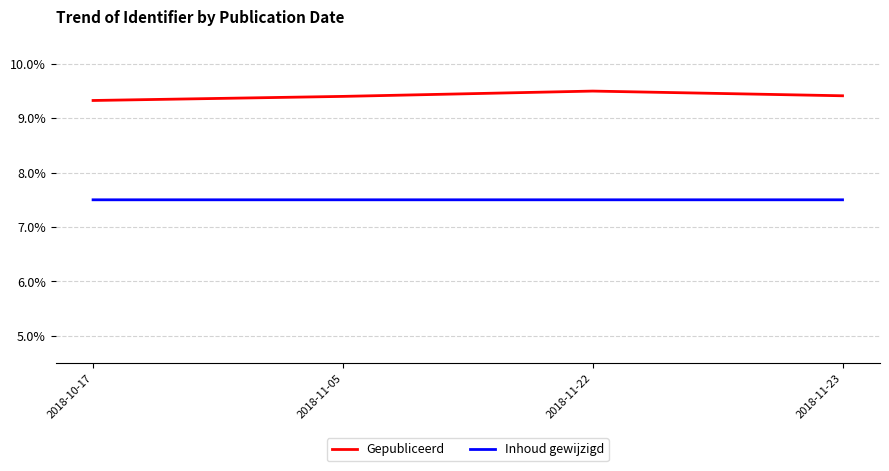

Count the Gepubliceerd values in the range 9 to 10.

4